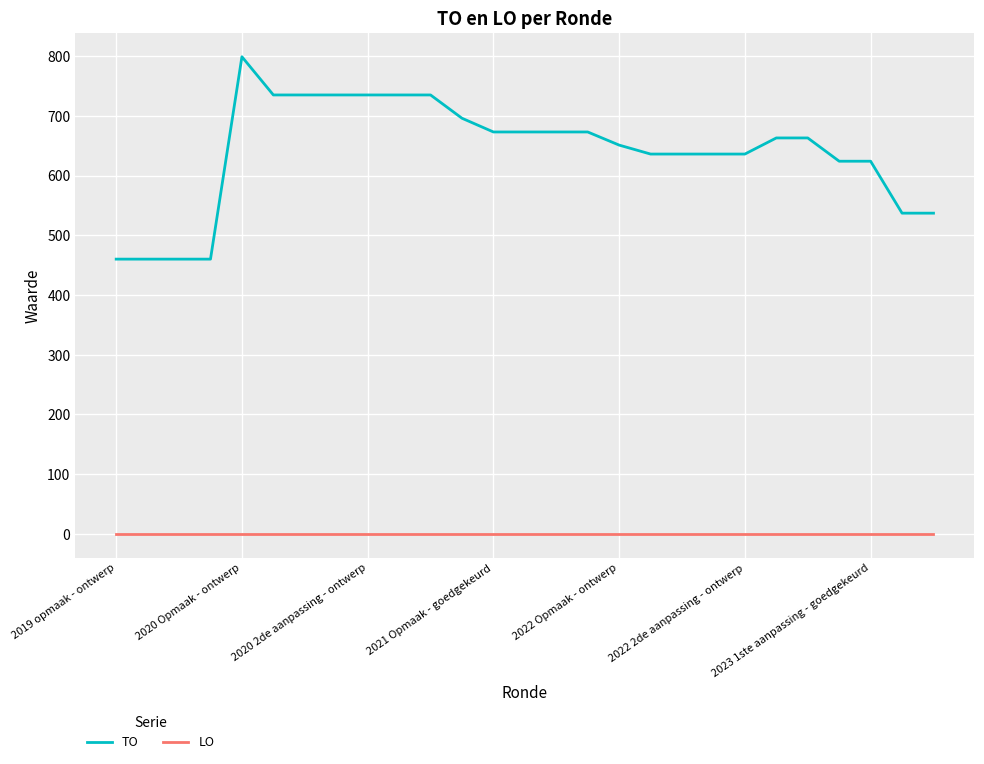

What is the minimum value for TO?

460